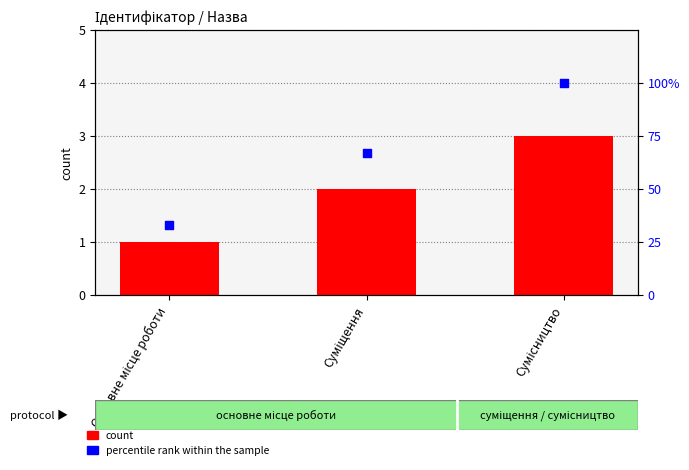

Which series reaches the maximum Y coordinate?

percentile rank within the sample